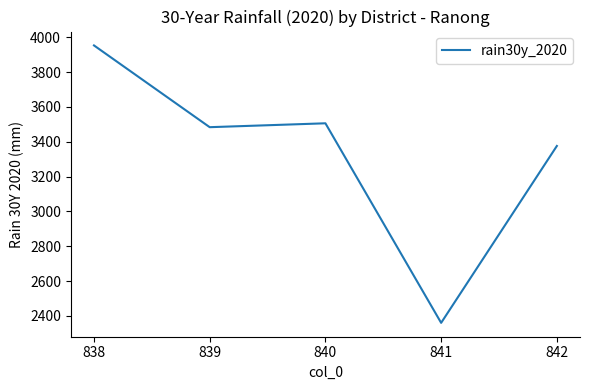

Which label corresponds to the largest value in the chart?

838